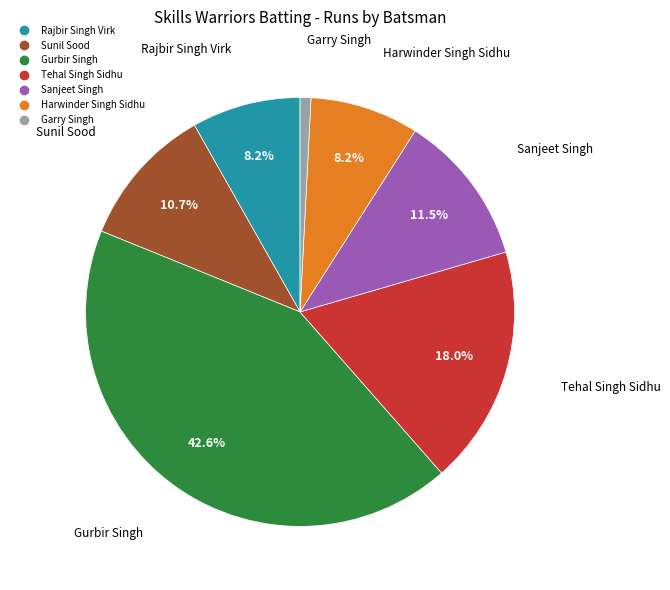

To the nearest percent, what is the difference between the largest and smallest slice percentages?

42%